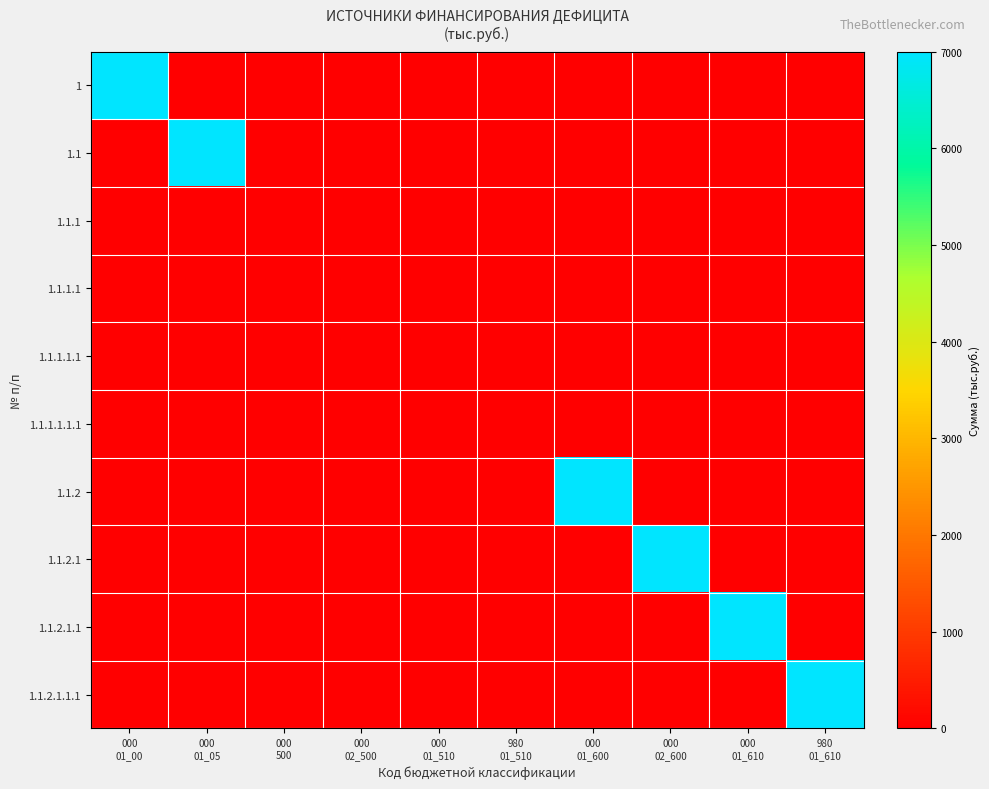

List the series in order of their peak value, lowest first.

1.1.1, 1.1.1.1, 1.1.1.1.1, 1.1.1.1.1.1, 1, 1.1, 1.1.2, 1.1.2.1, 1.1.2.1.1, 1.1.2.1.1.1